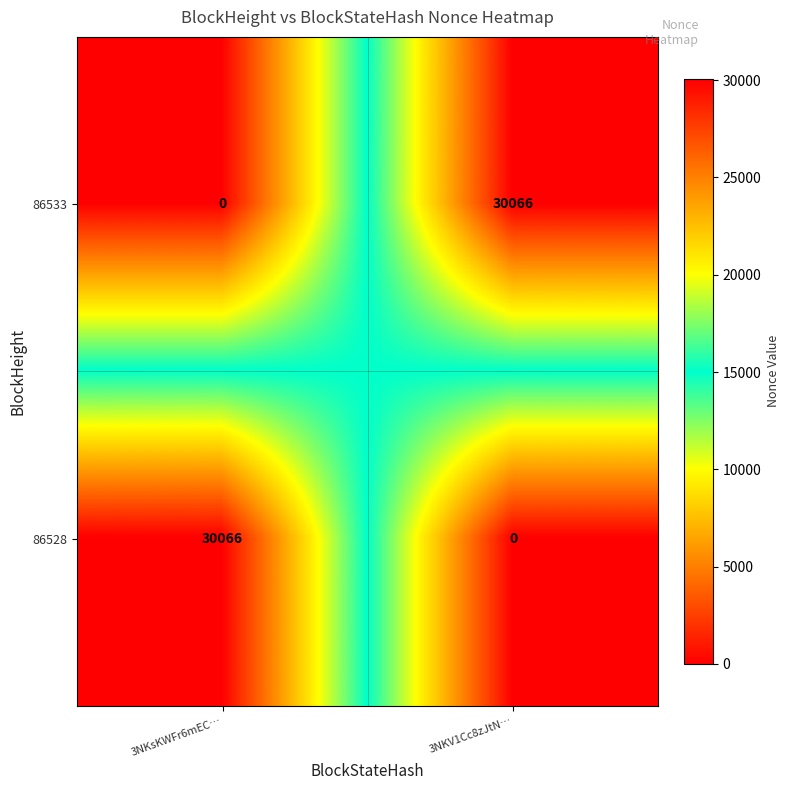

True or false: 86533 has a value of -13320 at 3NKsKWFr6mEC….

False